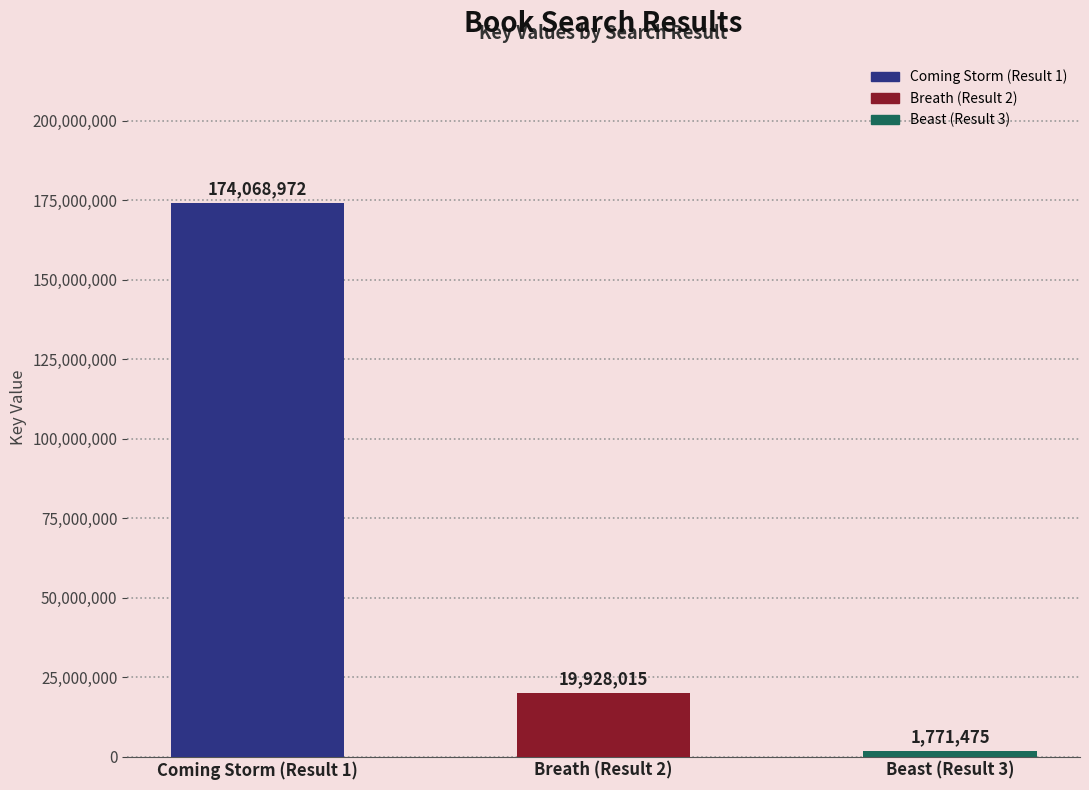

At which category does the chart reach its peak across all series?

Coming Storm (Result 1)